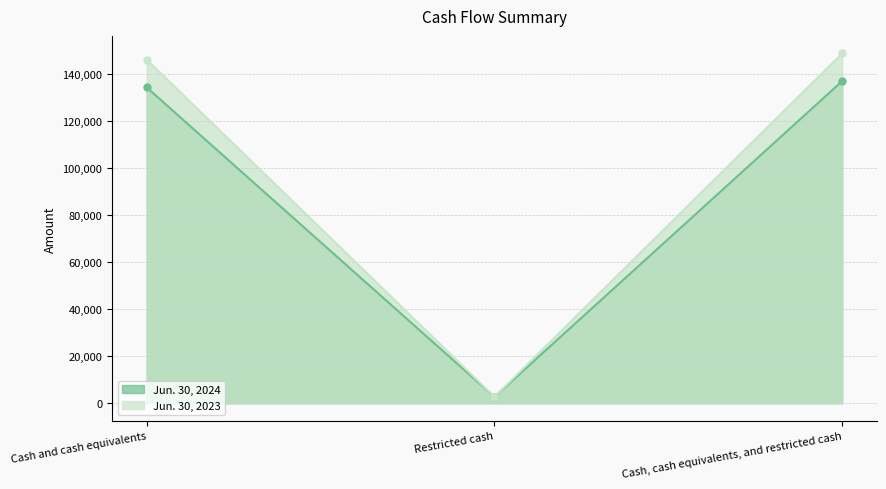

Is the value of Jun. 30, 2023 at Cash, cash equivalents, and restricted cash greater than the value of Jun. 30, 2024 at Cash, cash equivalents, and restricted cash?

Yes